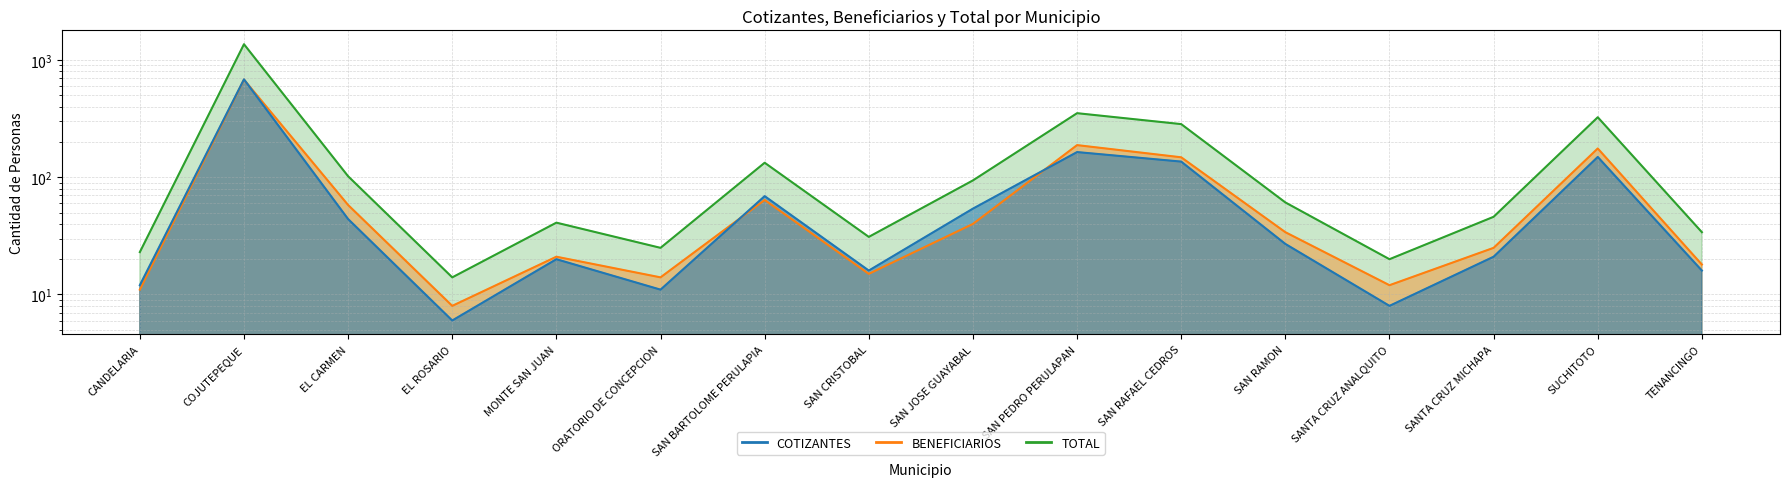

How many data points in BENEFICIARIOS are above 34?

7